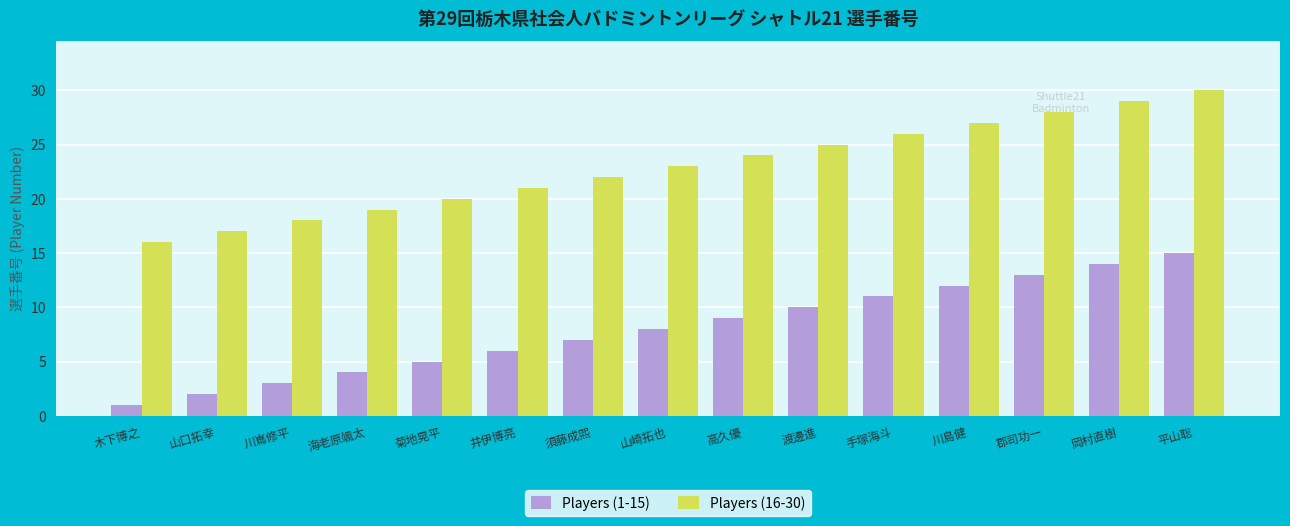

Are the bars grouped side by side (vs. stacked)?

Yes